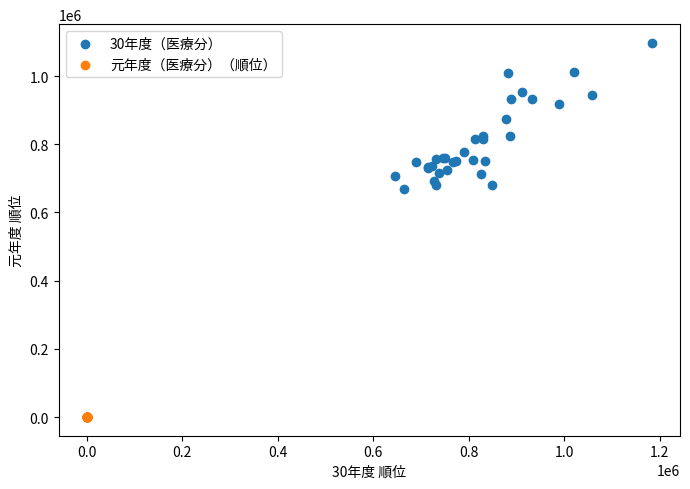

Which series contains the highest Y value?

30年度（医療分）